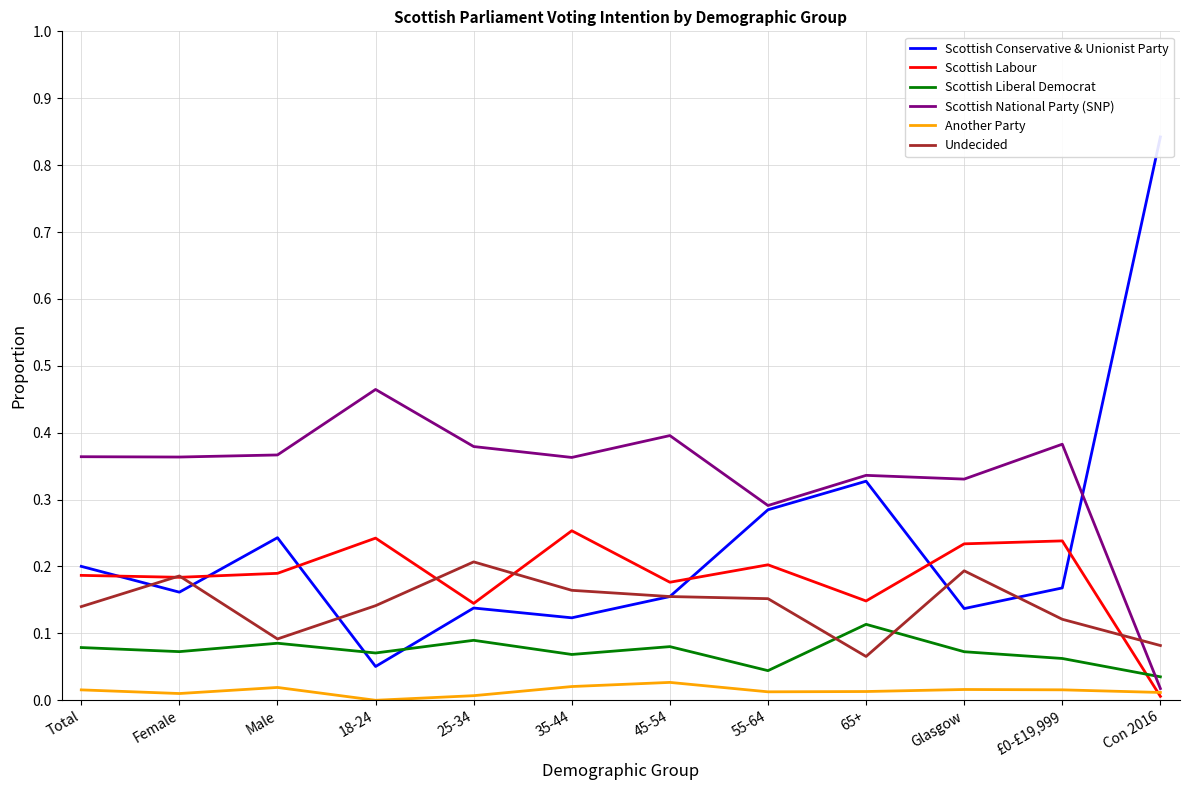

What is the average value of the Undecided series?

0.1